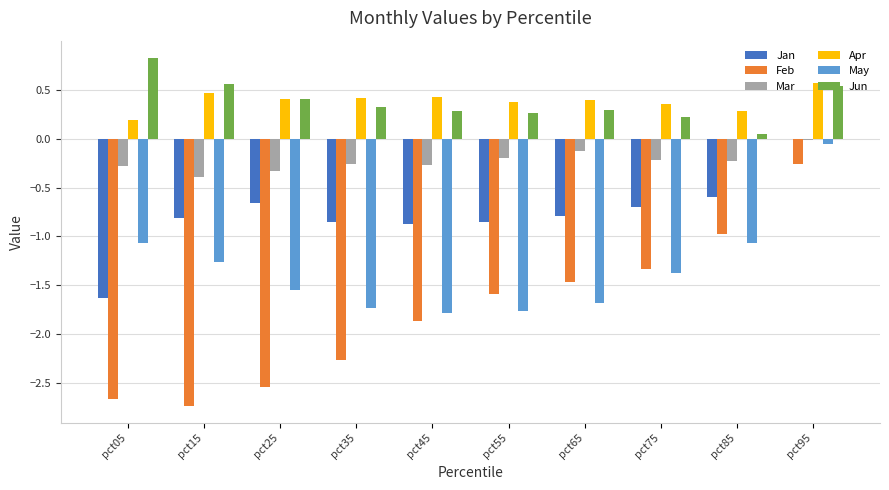

What is the approximate value of Mar at pct15?

-0.4